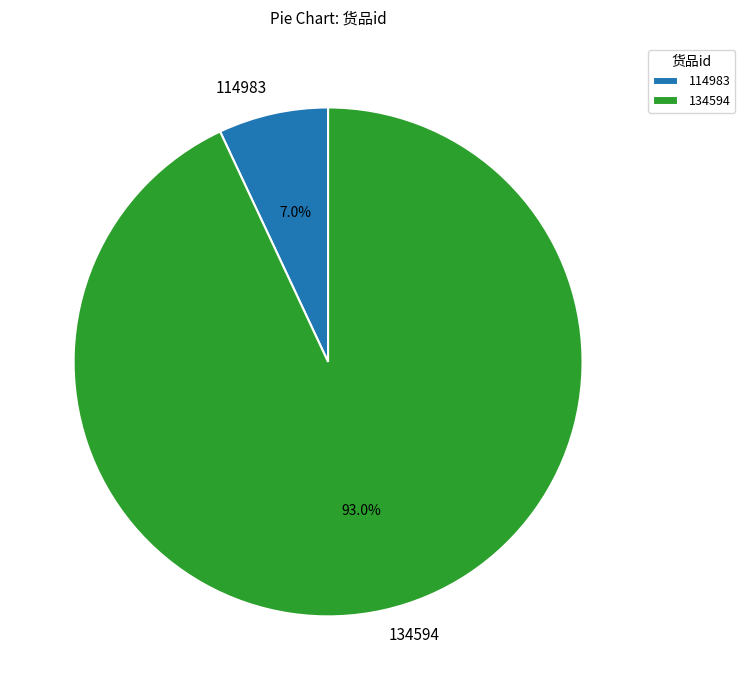

Between 114983 and 134594, which is larger?

134594